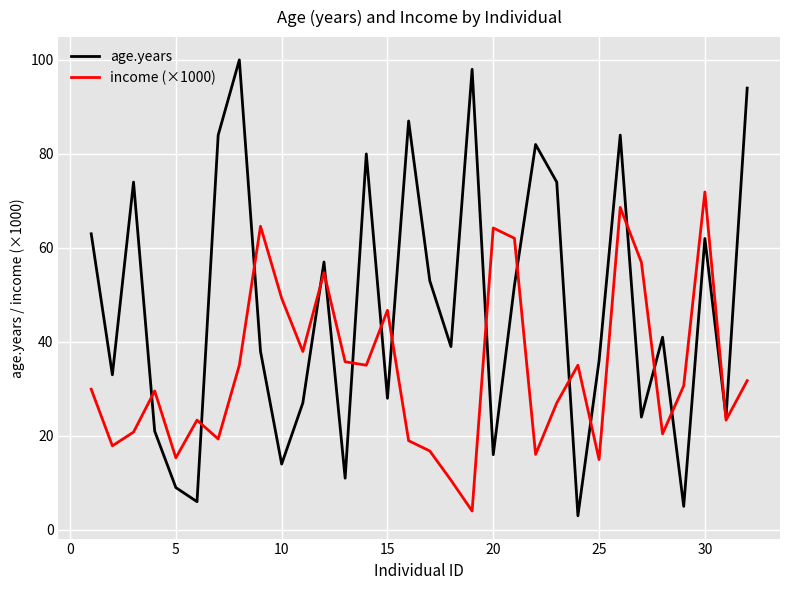

What is the lowest value of the income (×1000) series?

4.0